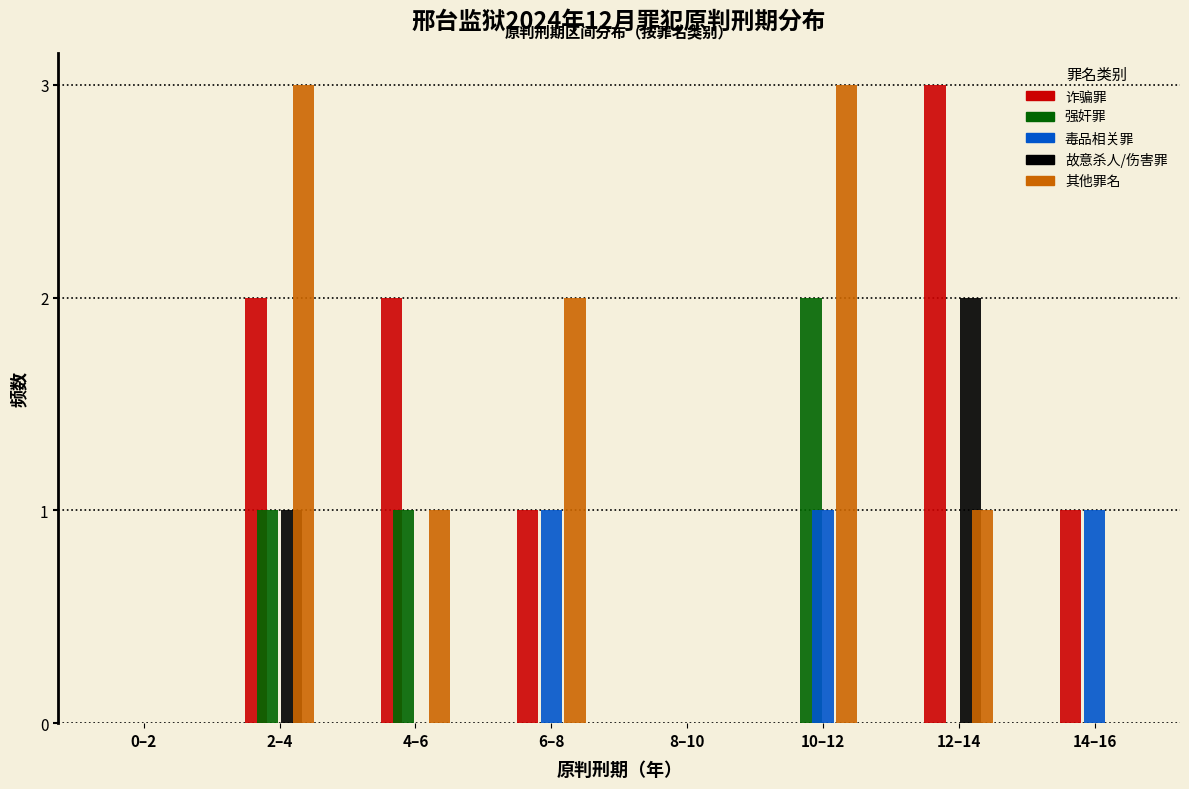

What is the sum of all 诈骗罪 values?

9